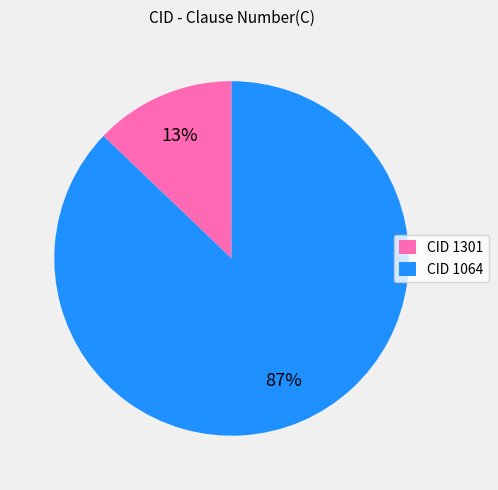

Is there any slice that represents more than half of the pie?

Yes